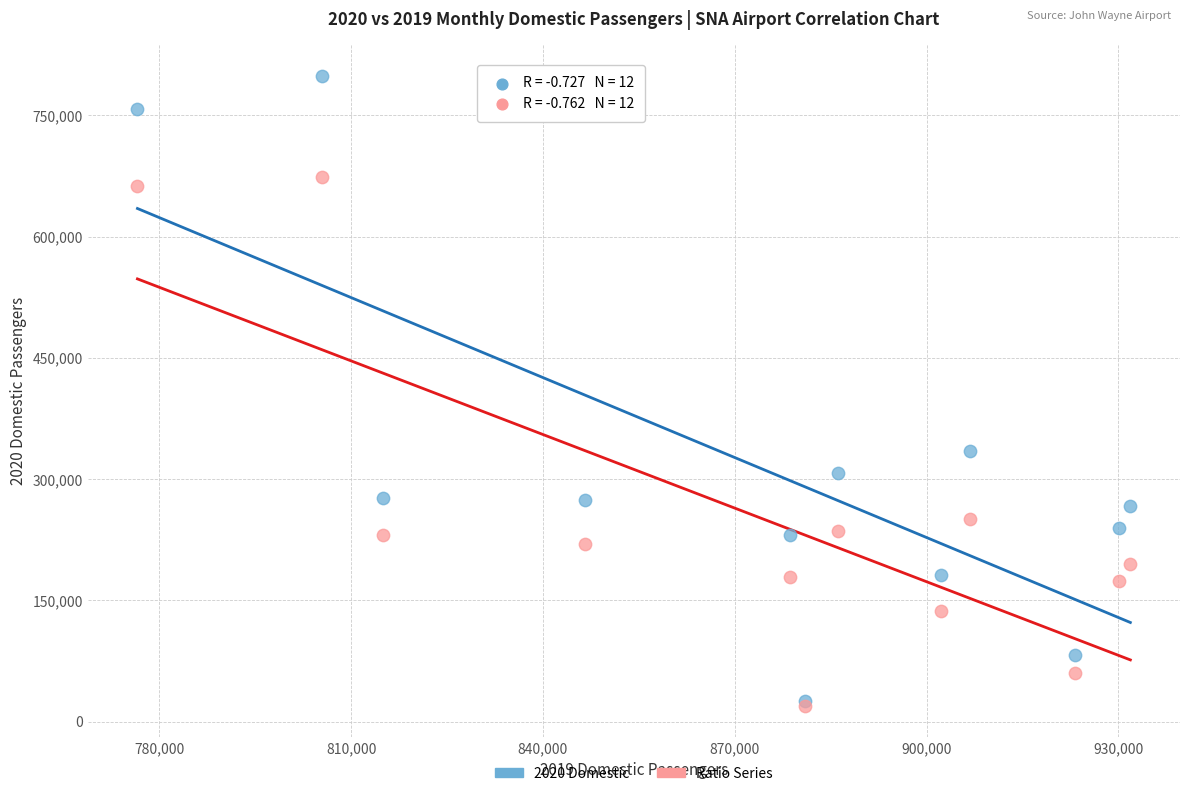

Across all series, what Y value is closest to 409224?

335168.0